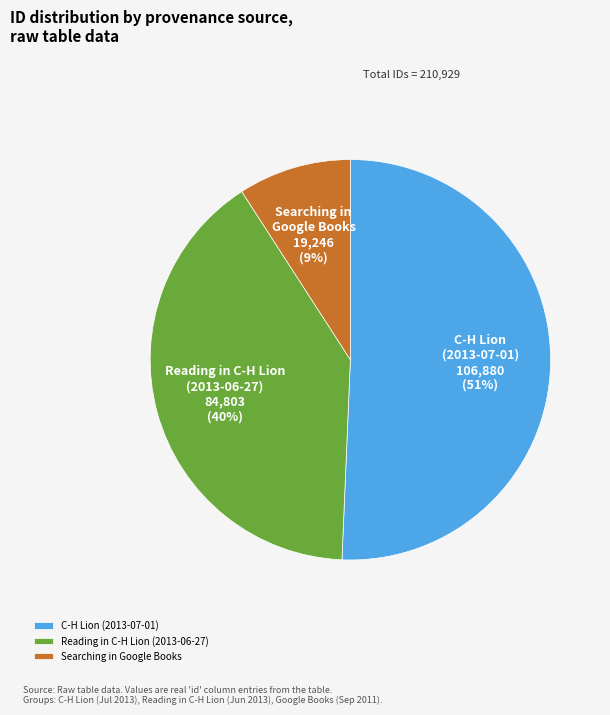

How many segments does this pie chart have?

3